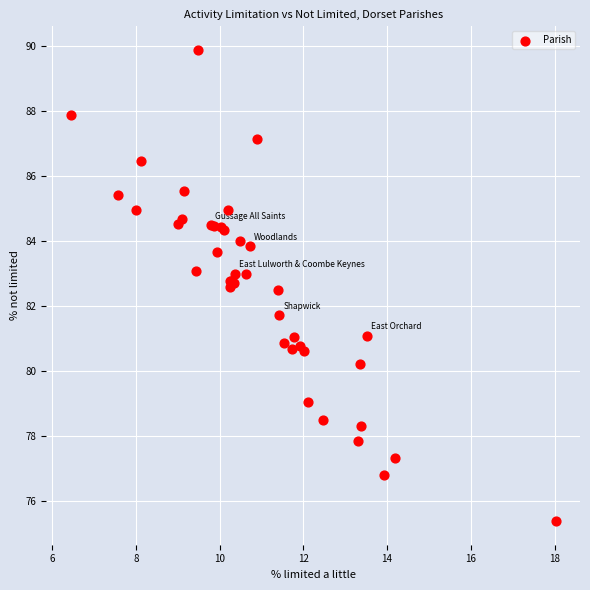

What Y value in the scatter plot is closest to 82?

81.7